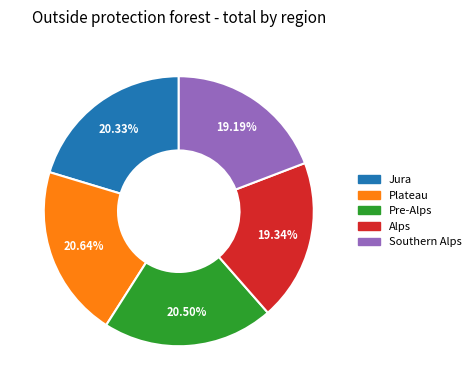

To the nearest percent, what percentage of the pie is Southern Alps?

19%